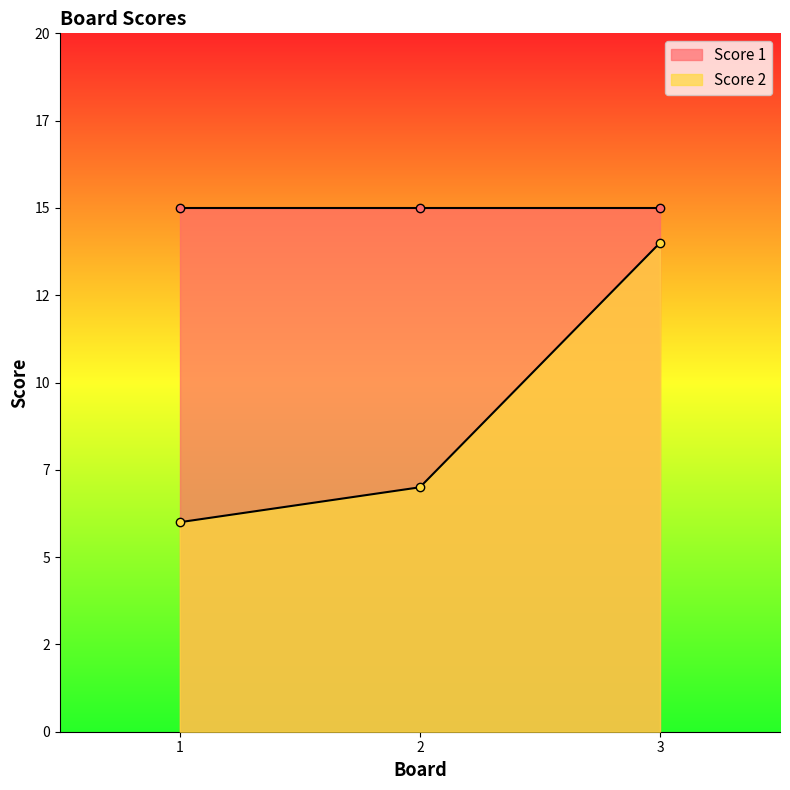

Rank the categories by value from lowest to highest.

1, 2, 3